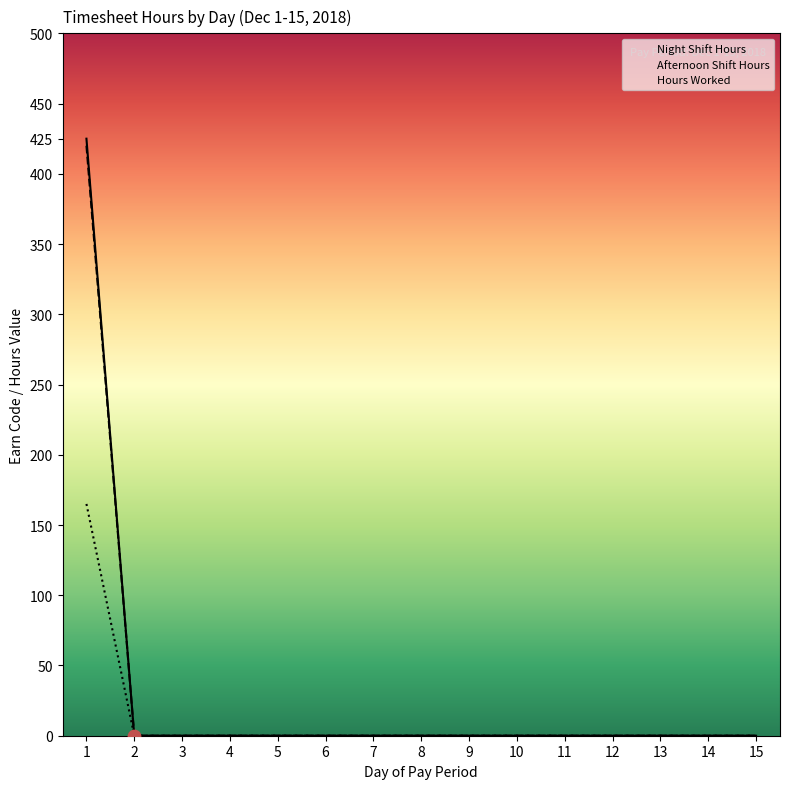

At which category is the sum across all series the highest?

1